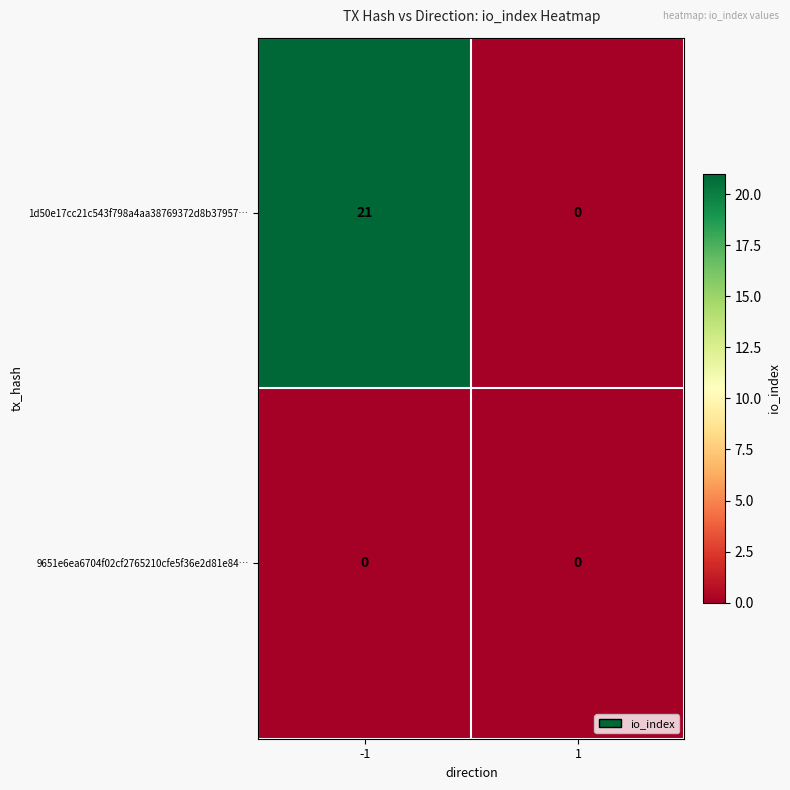

List the series in order of their overall mean, lowest first.

9651e6ea6704f02cf2765210cfe5f36e2d81e84…, 1d50e17cc21c543f798a4aa38769372d8b37957…